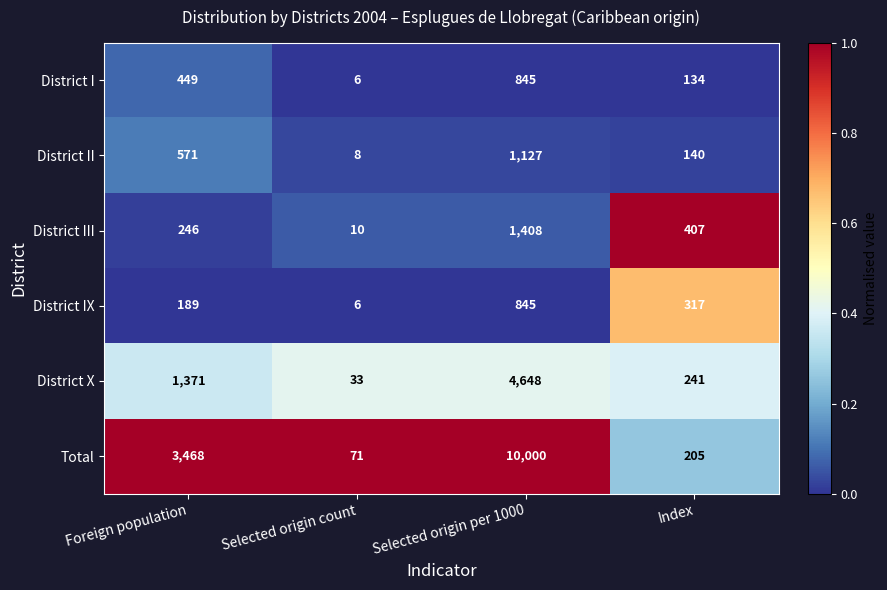

What is the average value of the District X series?

1573